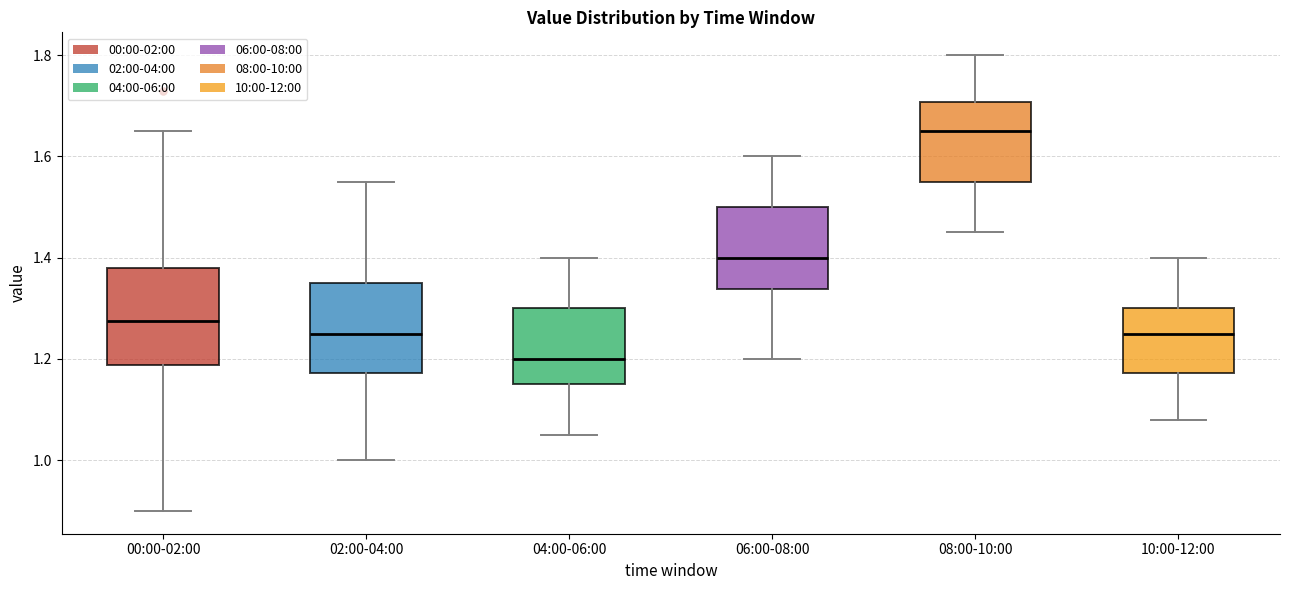

Reading left to right, transcribe this box plot: for each box, give where its median line is, the range the box spans, and where its two whiskers end, as read against the y-axis. The values are not printed on the chart, so give them approximately, as read against the axis.

00:00-02:00: median 1.28, box 1.18 to 1.38, whiskers 0.90 to 1.66
02:00-04:00: median 1.26, box 1.18 to 1.36, whiskers 1.00 to 1.56
04:00-06:00: median 1.20, box 1.16 to 1.30, whiskers 1.06 to 1.40
06:00-08:00: median 1.40, box 1.34 to 1.50, whiskers 1.20 to 1.60
08:00-10:00: median 1.66, box 1.56 to 1.70, whiskers 1.46 to 1.80
10:00-12:00: median 1.26, box 1.18 to 1.30, whiskers 1.08 to 1.40